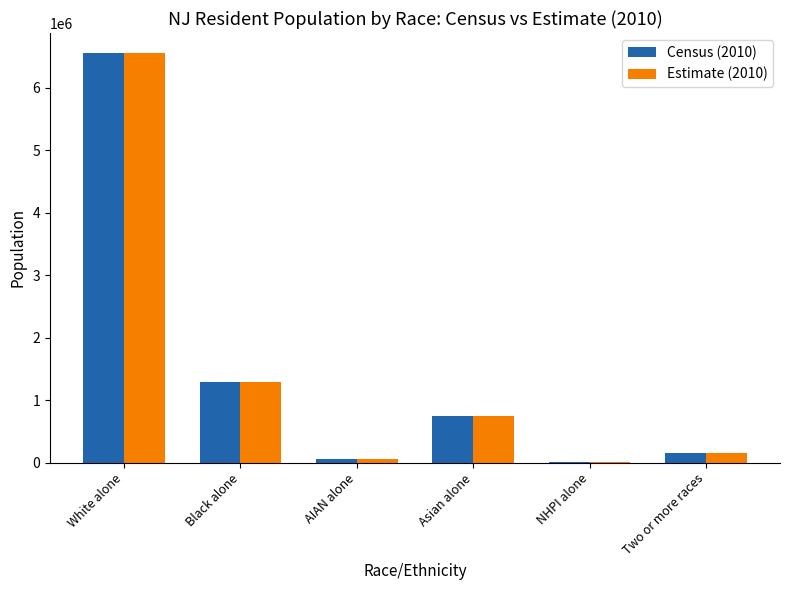

Is it true that Estimate (2010) equals 1283855 at Black alone?

True